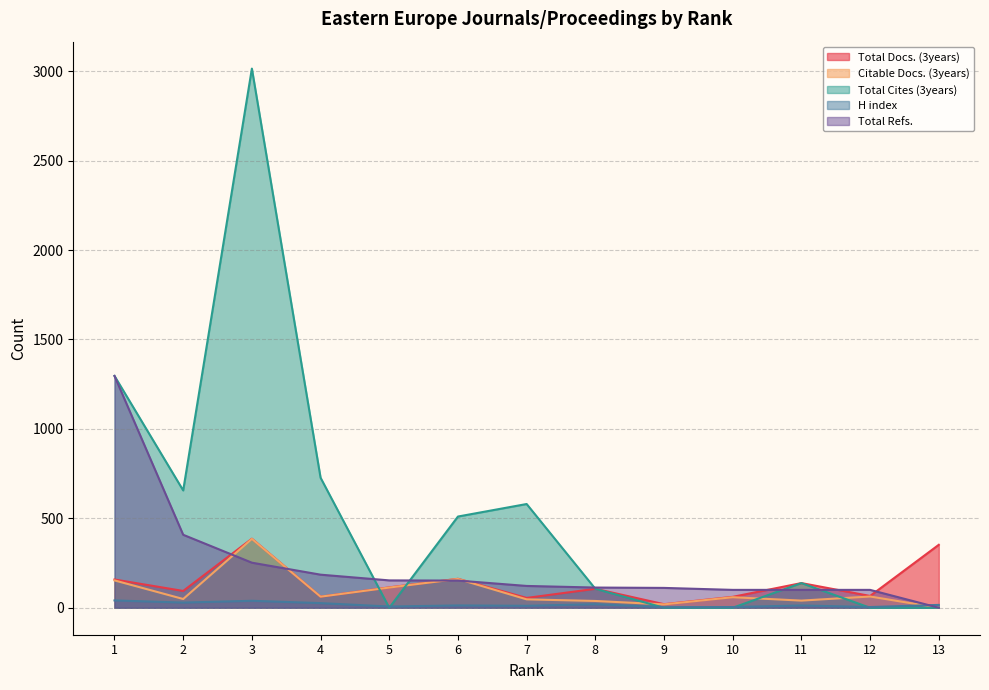

At which category is the sum across all series the highest?

3